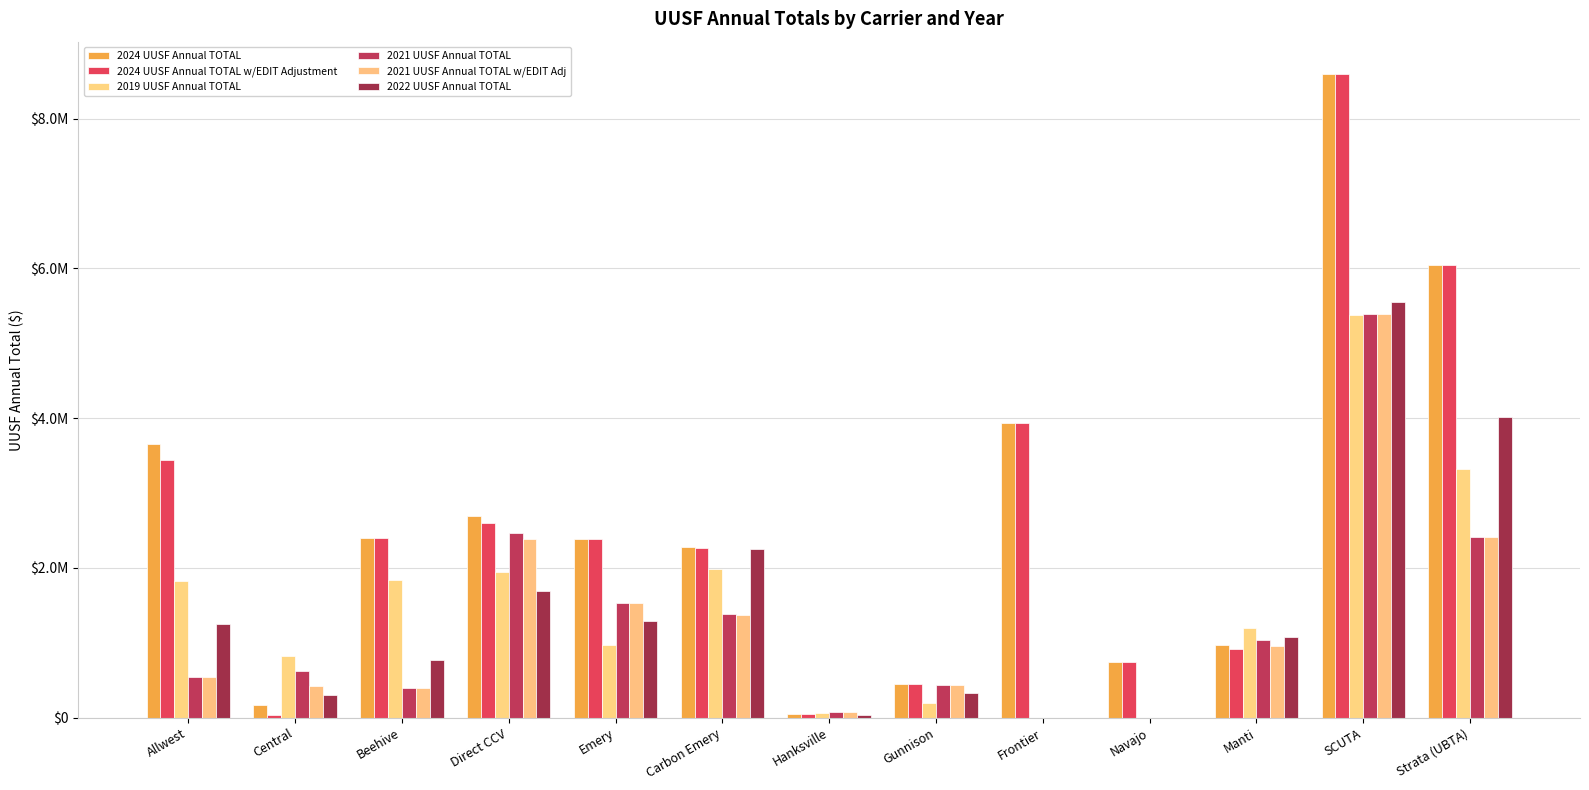

The 2022 UUSF Annual TOTAL series shows 2256391 at Carbon Emery. True or false?

True